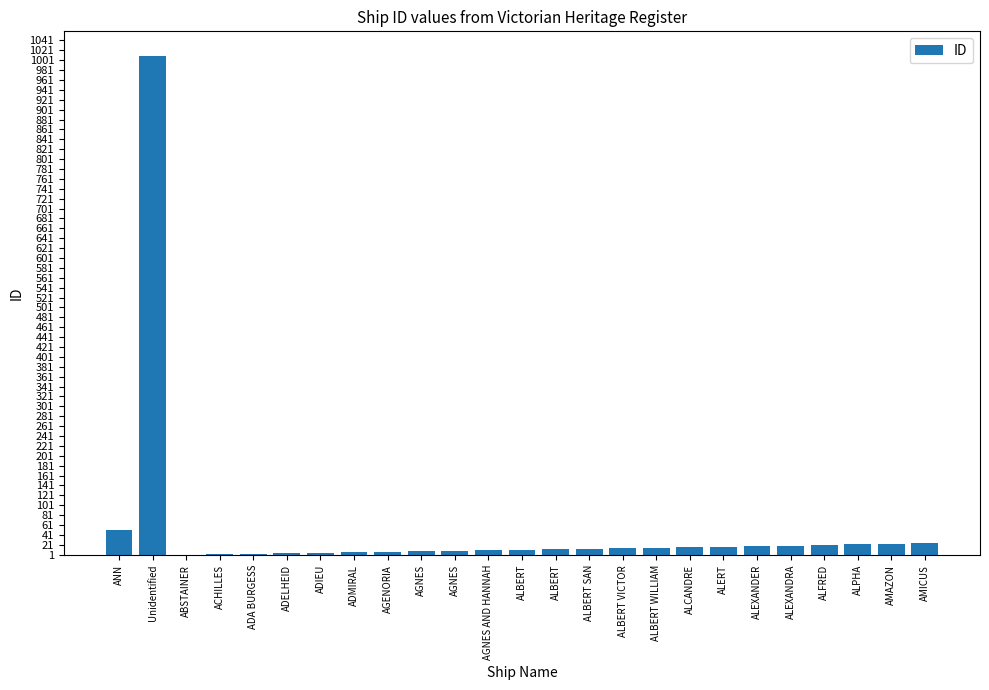

Reading left to right, extract all data points from this chart.

ANN=51	Unidentified=1009	ABSTAINER=1	ACHILLES=2	ADA BURGESS=3	ADELHEID=4	ADIEU=5	ADMIRAL=6	AGENORIA=7	AGNES=8	AGNES=9	AGNES AND HANNAH=10	ALBERT=11	ALBERT=12	ALBERT SAN=13	ALBERT VICTOR=14	ALBERT WILLIAM=15	ALCANDRE=16	ALERT=17	ALEXANDER=18	ALEXANDRA=19	ALFRED=20	ALPHA=22	AMAZON=23	AMICUS=24